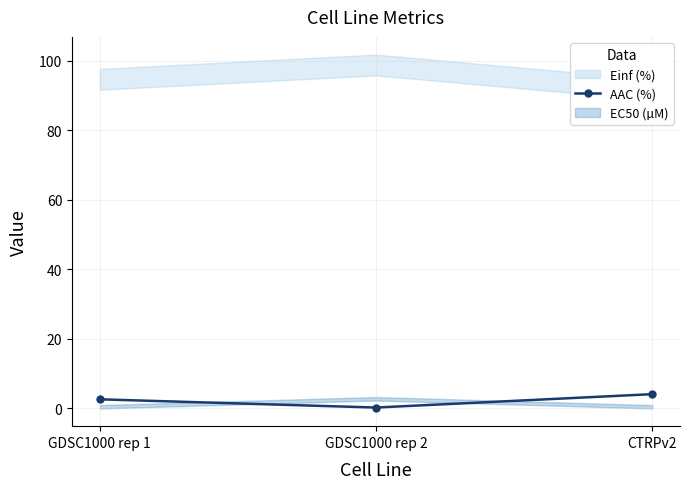

Is this an area chart (filled region under the line)?

No